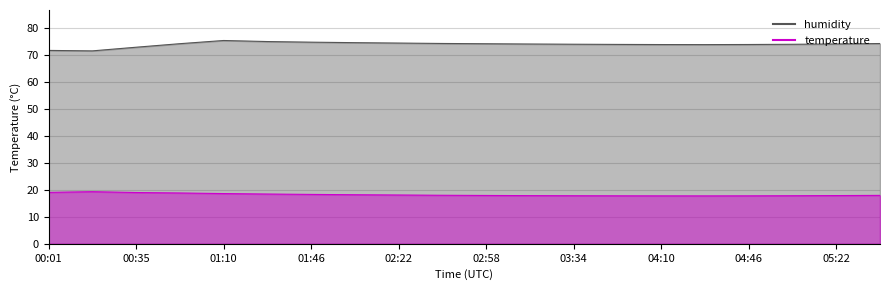

What is the sum of all temperature values?

363.4